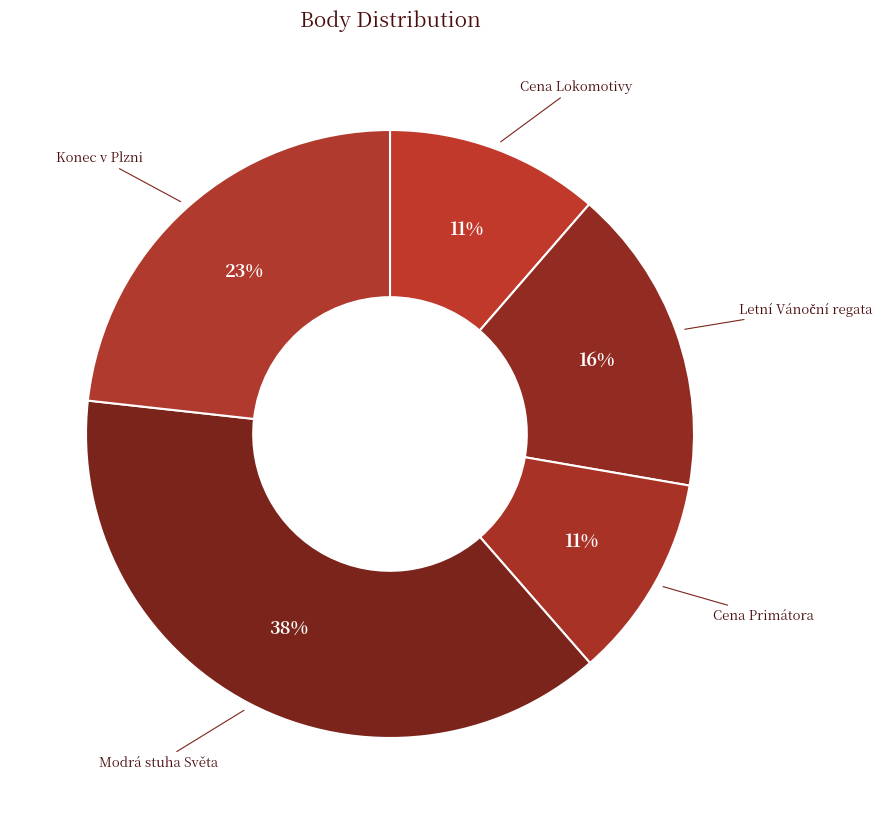

Which has a higher value, Konec v Plzni or Cena Primátora?

Konec v Plzni